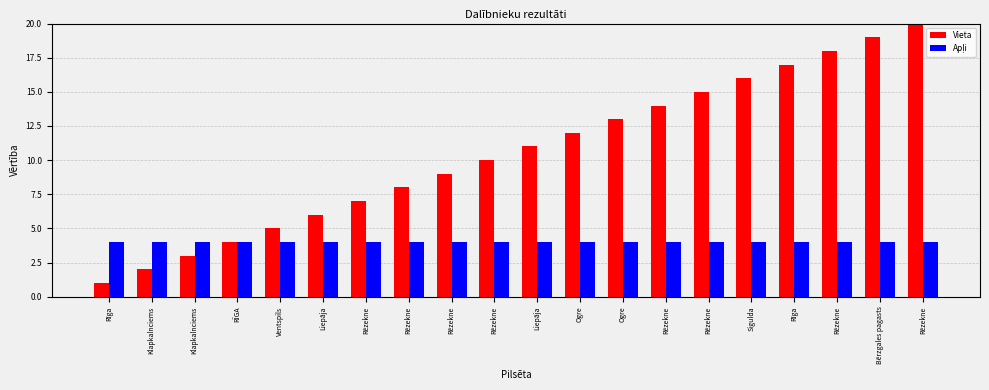

The value of Vieta at Bērzgales pagasts is 11. True or false?

False